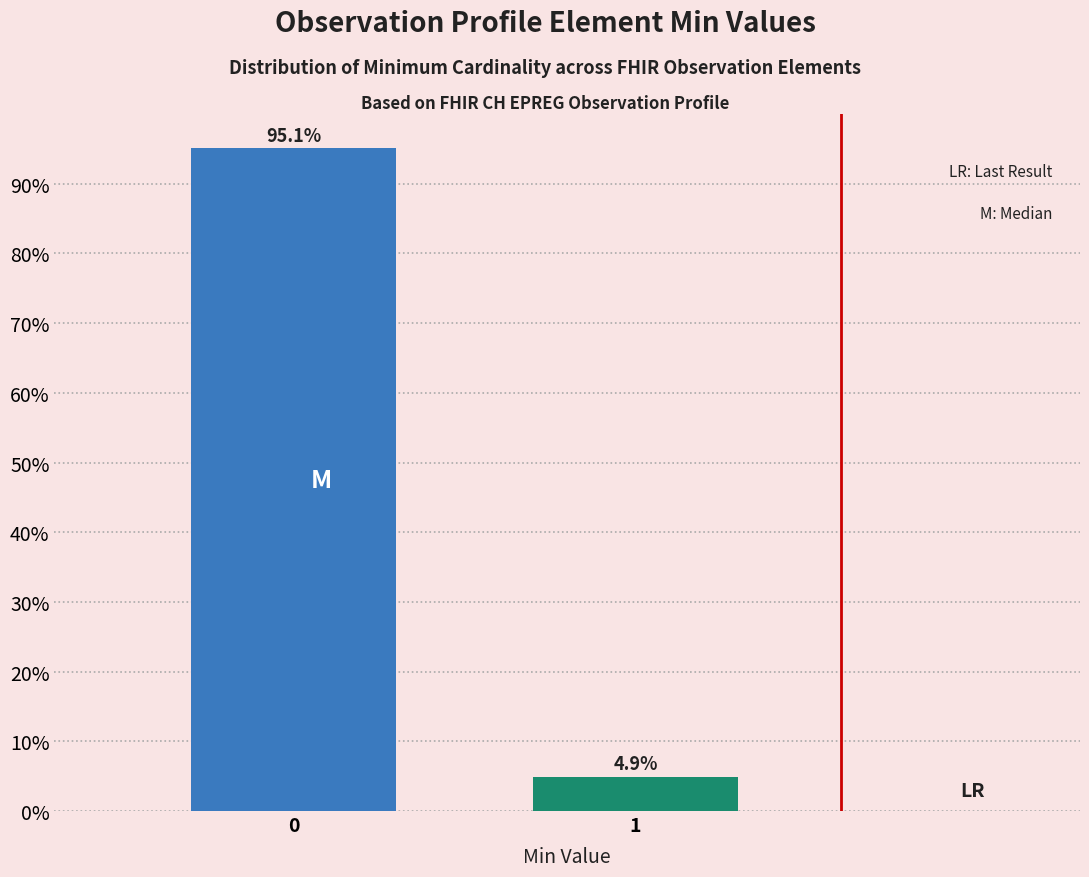

Reading right to left, extract all data points from this chart.

1=4.9	0=95.1